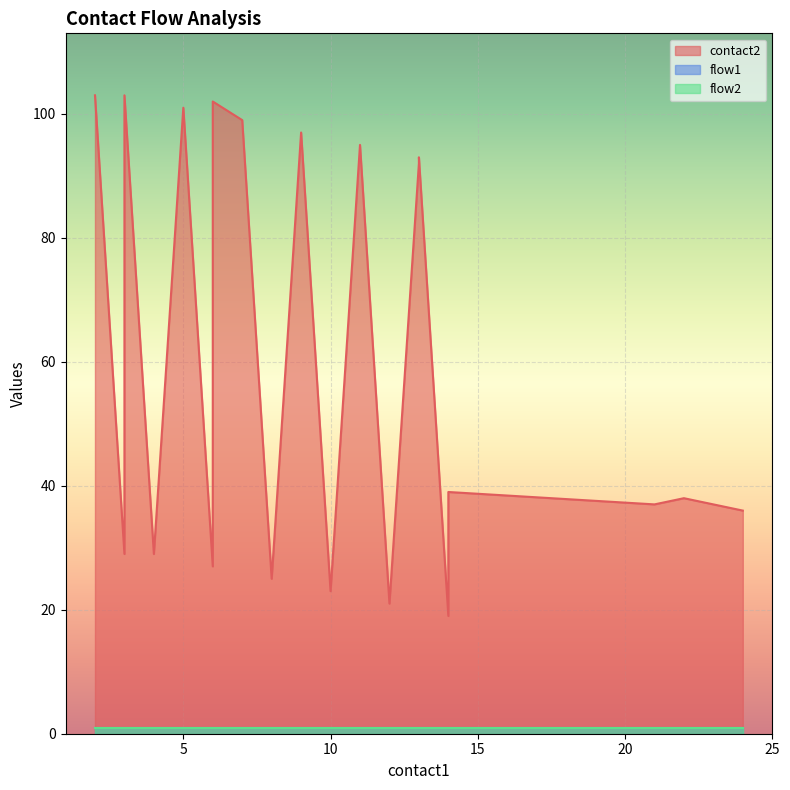

What is the difference between the contact2 values at 7 and 10?

76